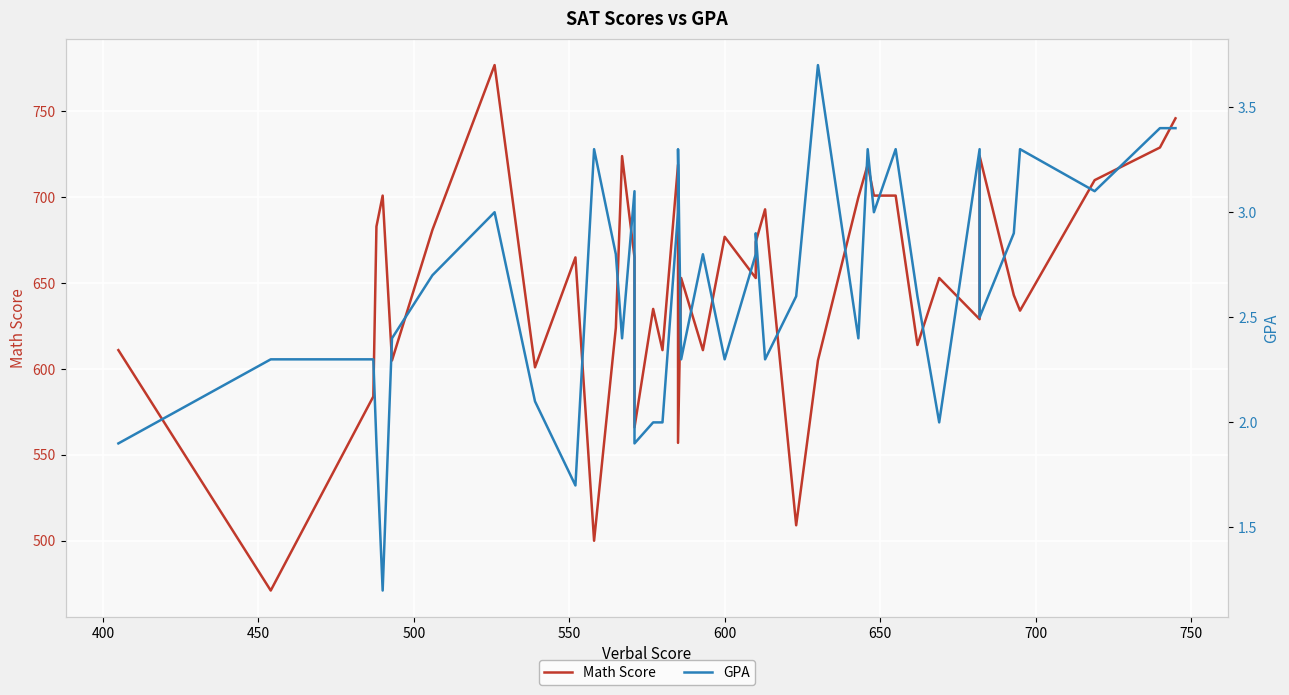

How many lines are shown in the chart?

2